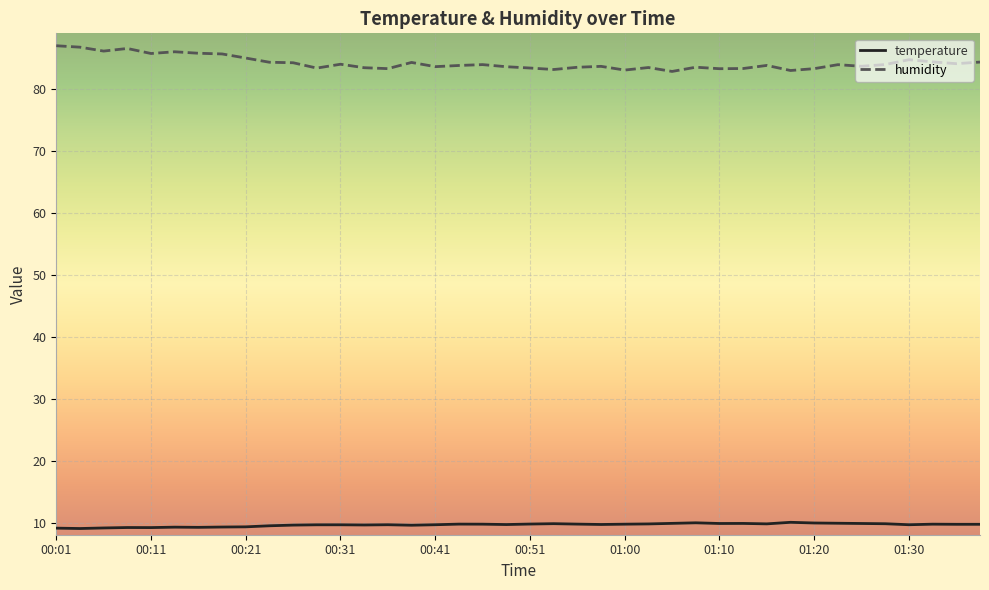

True or false: humidity and temperature intersect in this chart.

False